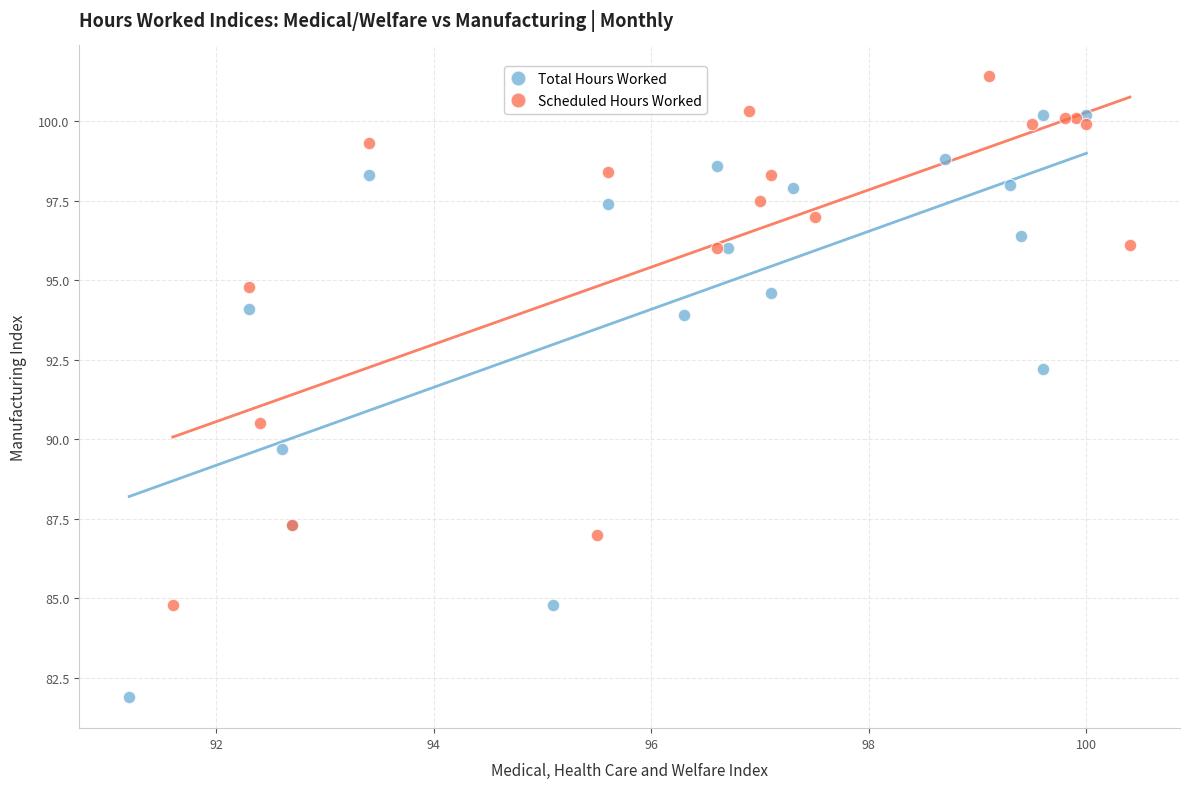

Which series has the largest Y range (max minus min)?

Total Hours Worked